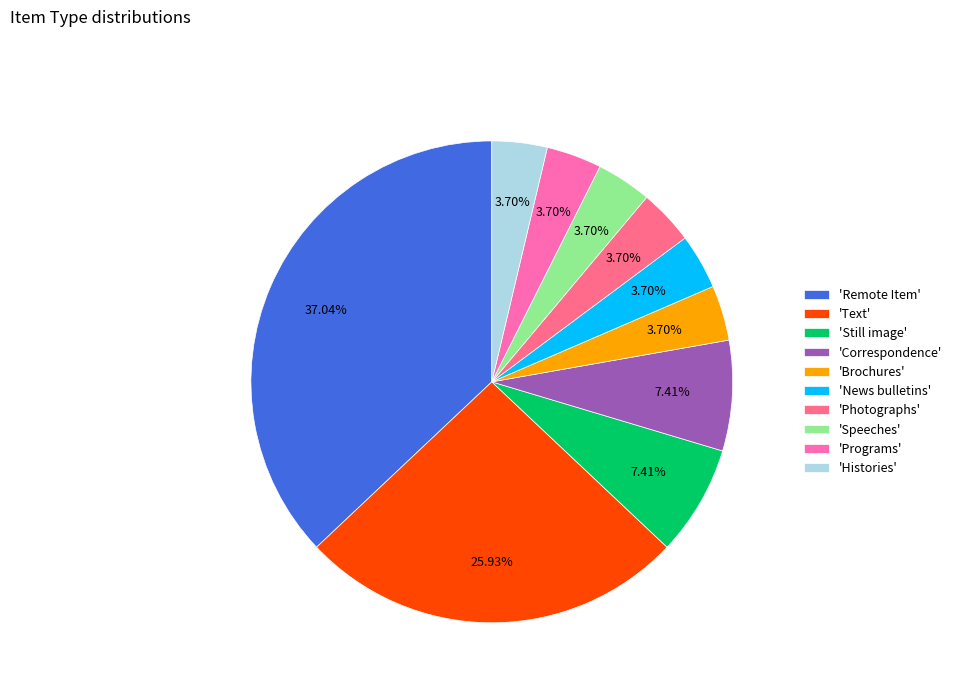

Count the number of slices in the pie.

10